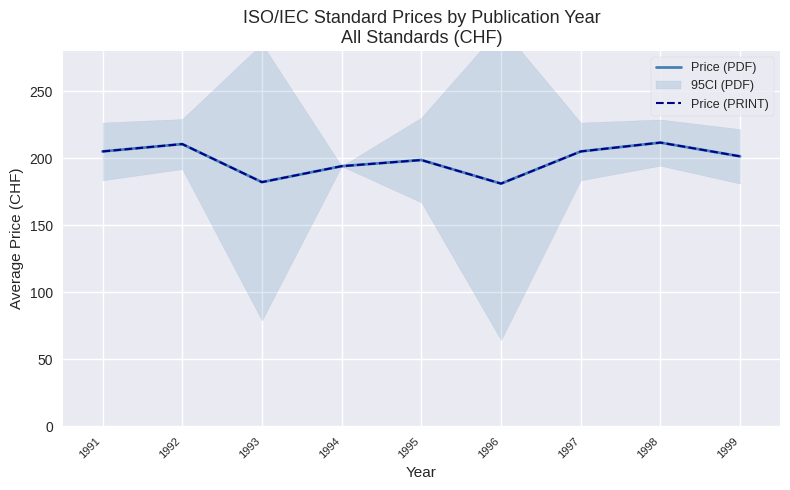

At which label does Price (PDF) reach its peak?

1998